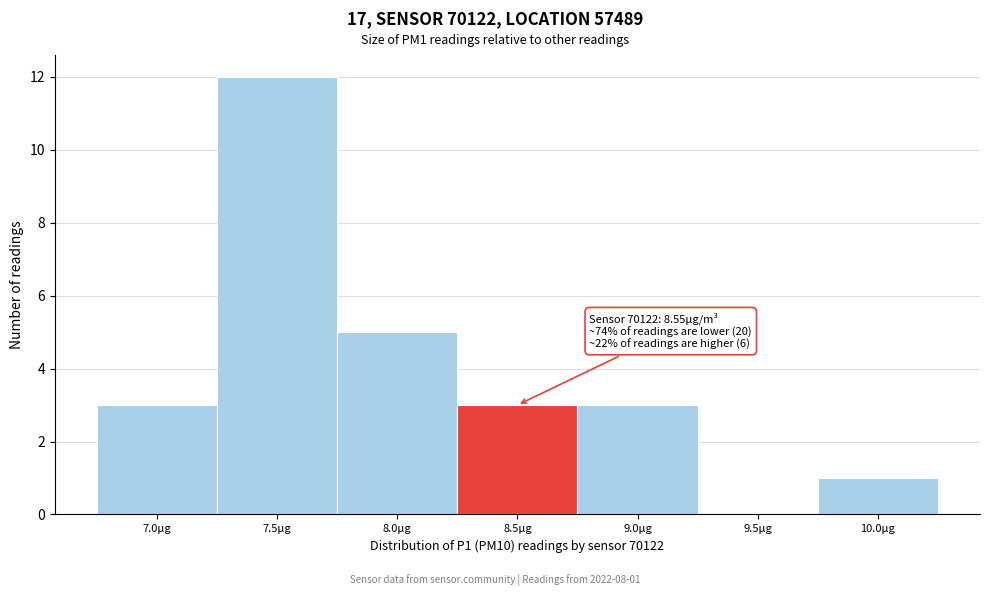

Reading left to right, extract all data points from this chart.

7.0μg=3	7.5μg=12	8.0μg=5	8.5μg=3	9.0μg=3	9.5μg=0	10.0μg=1